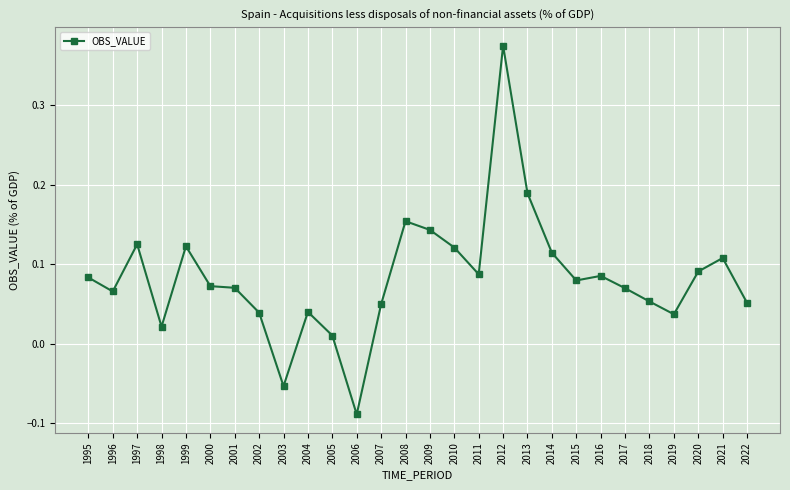

At which category does the data reach its first local peak?

1997